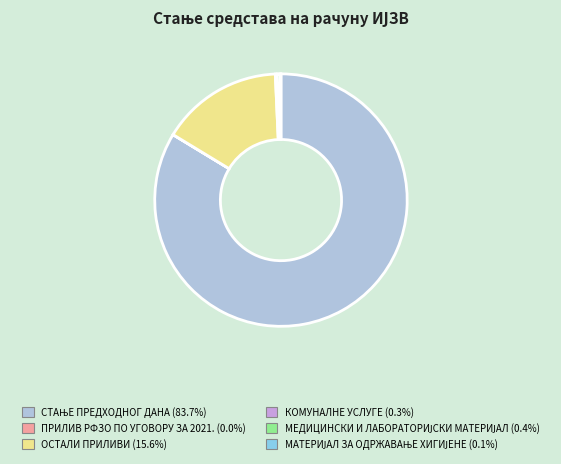

Is ОСТАЛИ ПРИЛИВИ (15.6%) the majority of the pie?

No